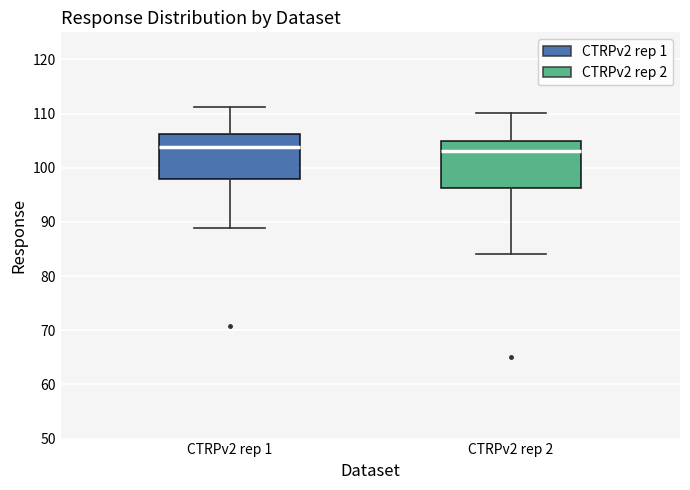

Reading left to right, read every box against the y-axis: the position of its median line, the range the box covers, and the ends of its whiskers. The values are not printed on the chart, so give them approximately, as read against the axis.

CTRPv2 rep 1: median 104, box 98 to 106, whiskers 89 to 111
CTRPv2 rep 2: median 103, box 96 to 105, whiskers 84 to 110